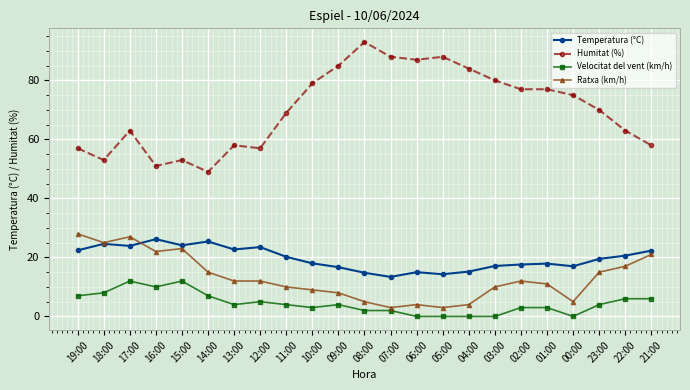

What is the label of the 8th point from the right?

04:00